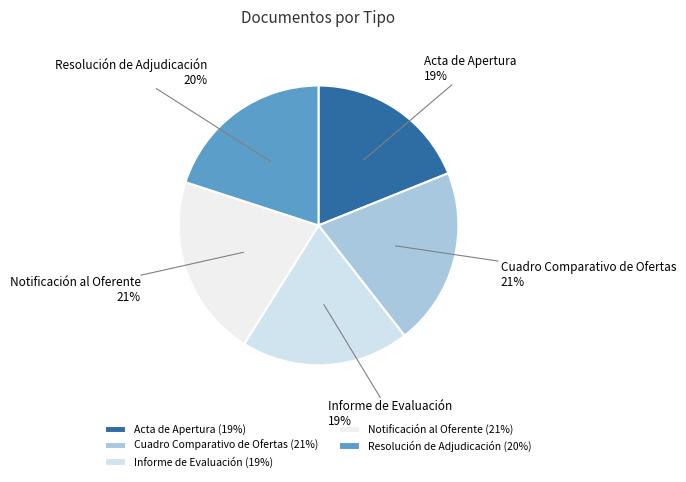

Is it true that Resolución de Adjudicación is 20% of the pie?

True